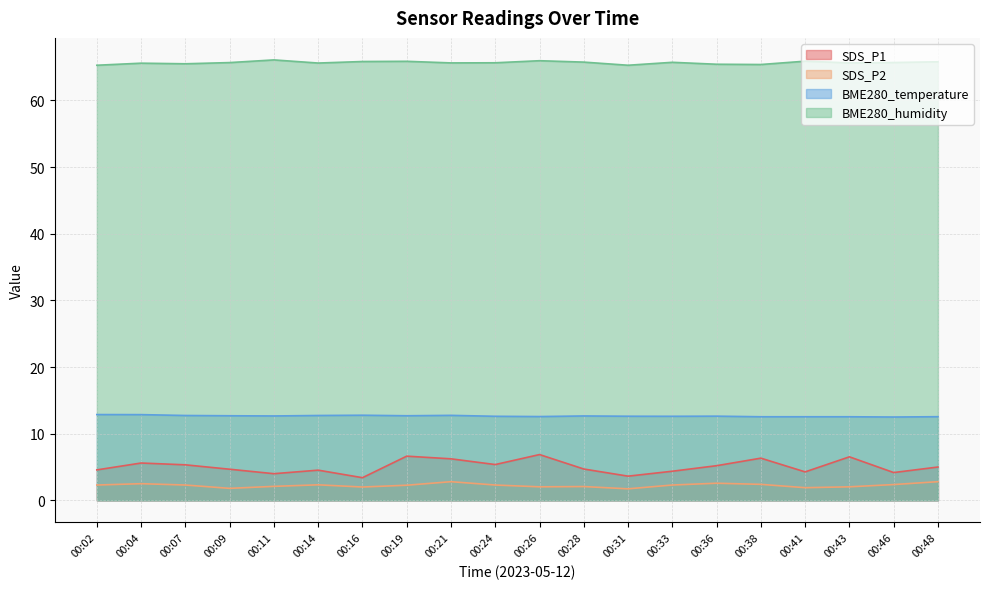

At which label does BME280_humidity reach its minimum?

00:02